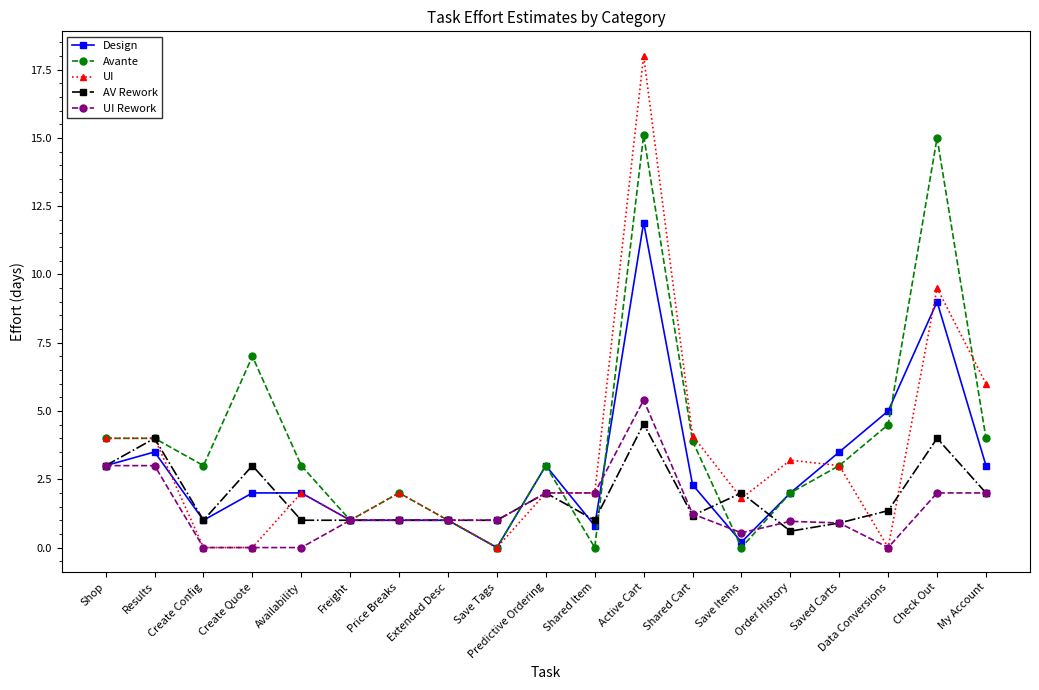

What is the sum of the Design values at Create Config and Create Quote?

3.0